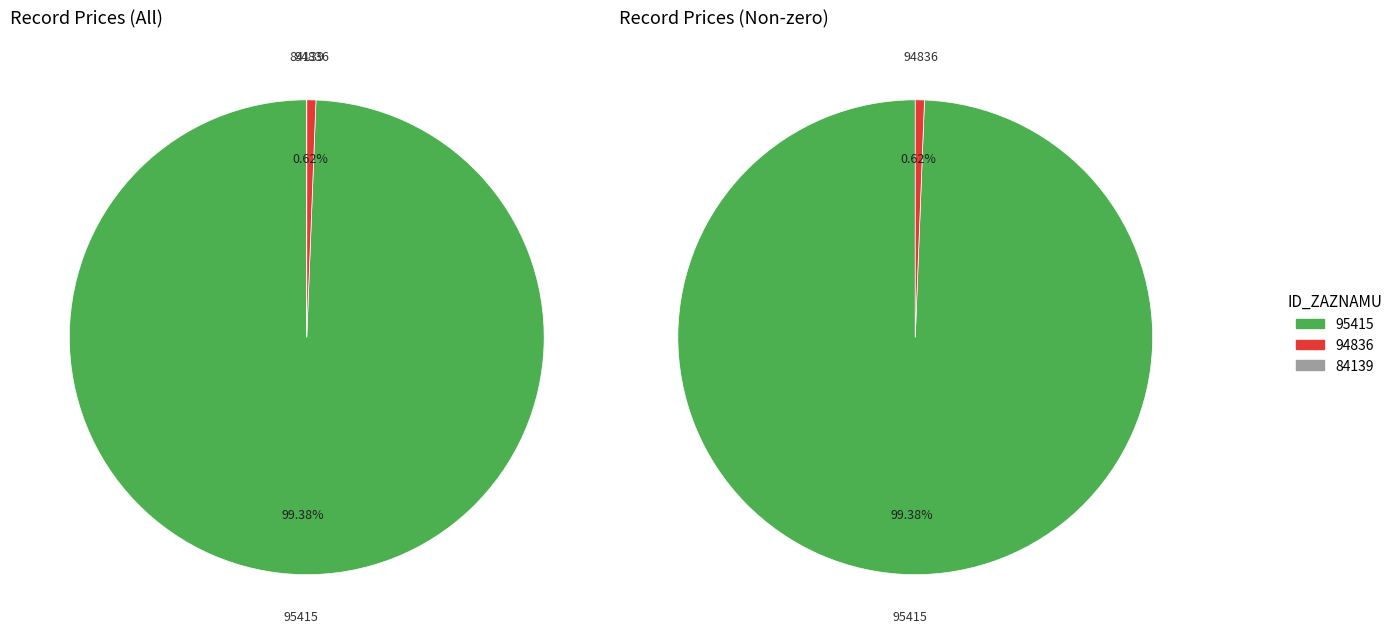

Which slice is the largest?

95415